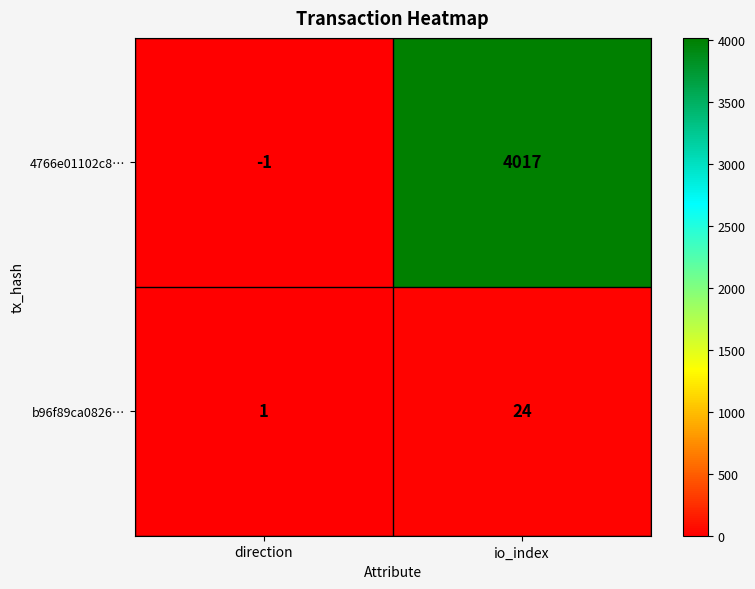

What value does the 4766e01102c8… series have at io_index, to the nearest 50?

4000